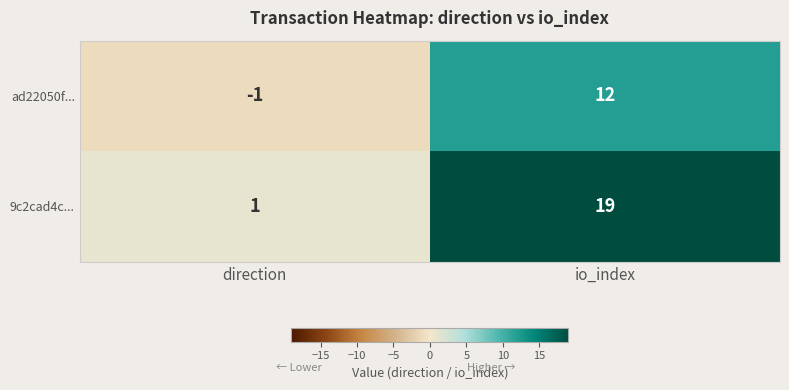

What is the highest value of the ad22050f... series?

12